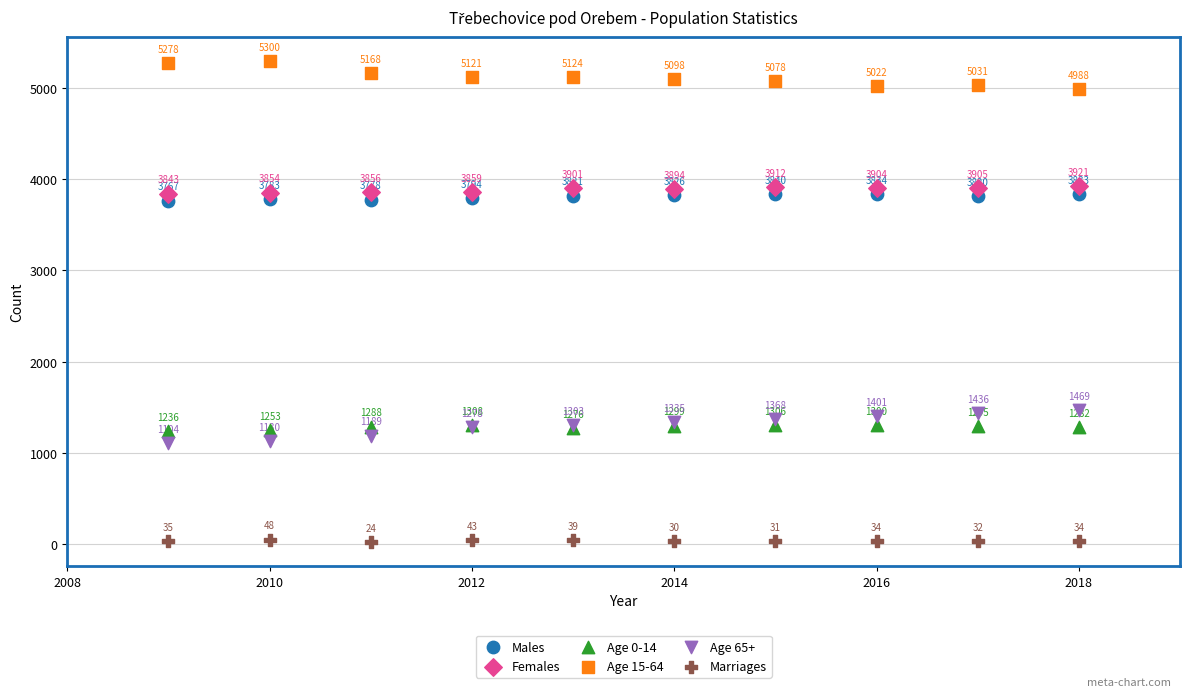

In the Females series, what Y value is closest to 3882?

3894